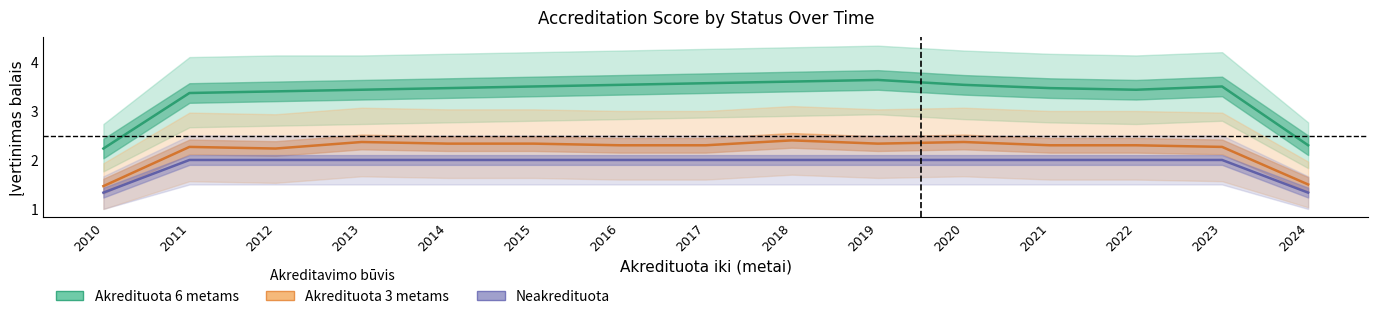

Which series changed the most between 2011 and 2023?

Akredituota 6 metams